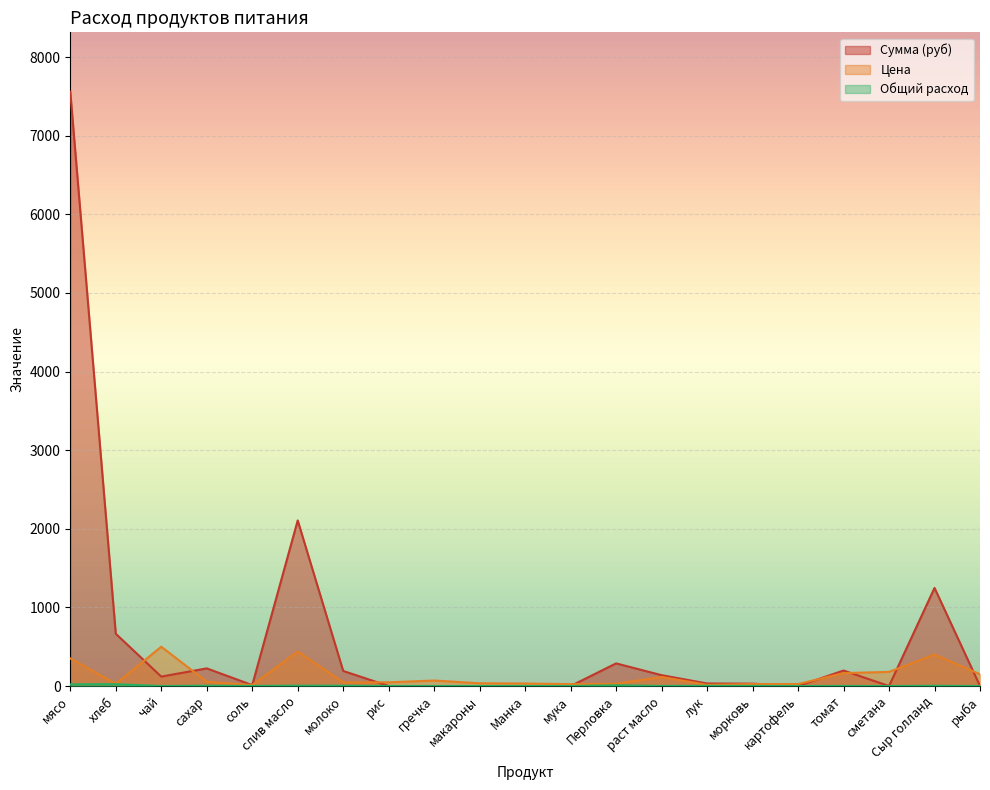

How many lines are shown in the chart?

3